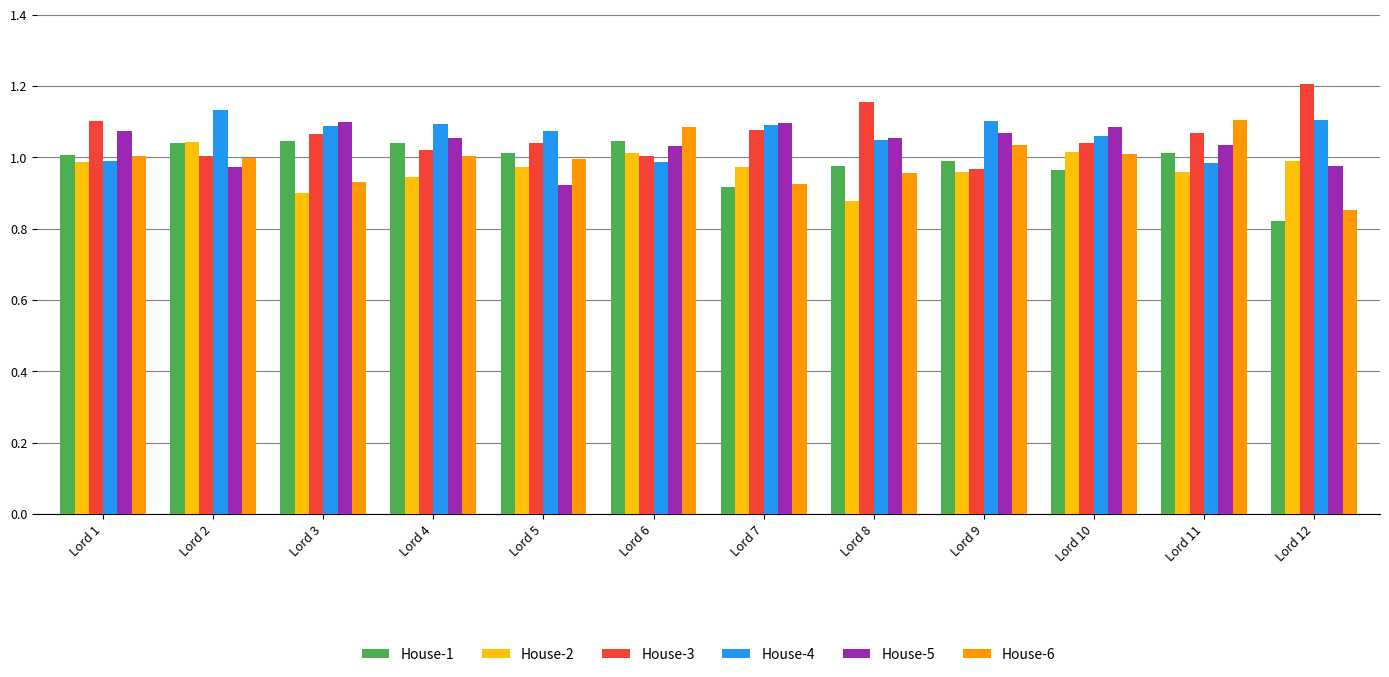

At how many categories does at least one series exceed 1?

12